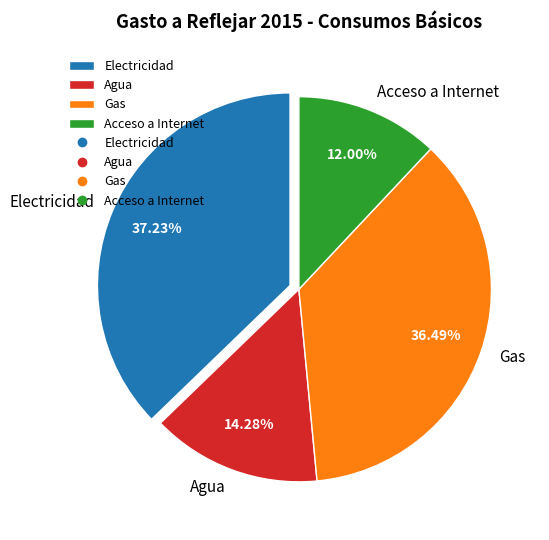

To the nearest percent, what percentage of the pie is Gas?

36%